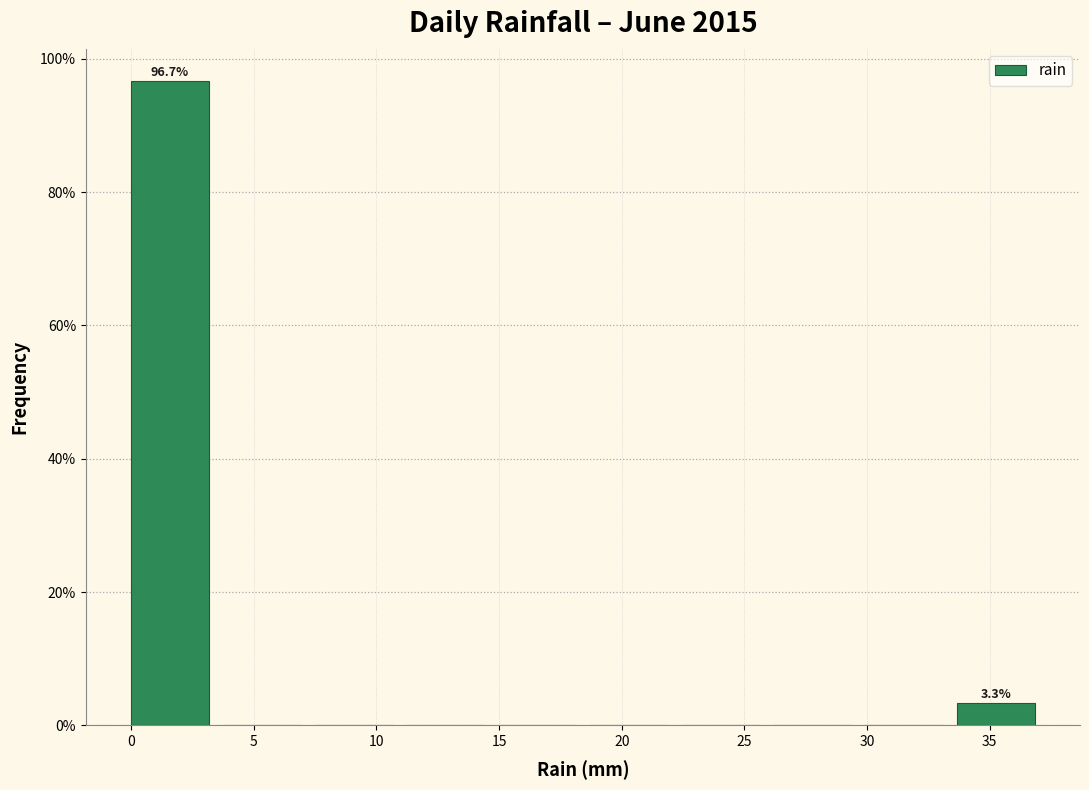

Which range on the x-axis has the tallest bar?

0.0 to 3.5